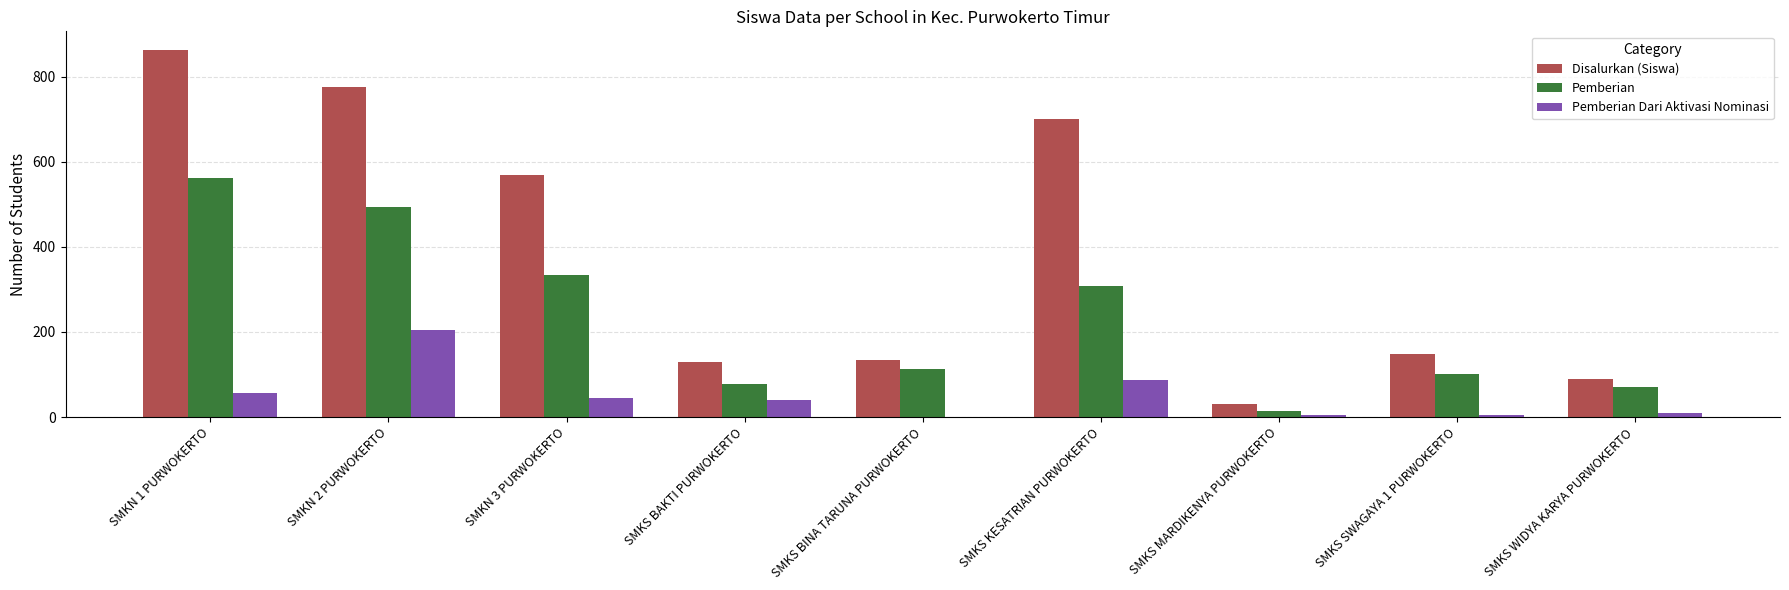

Are the bars grouped side by side (vs. stacked)?

Yes